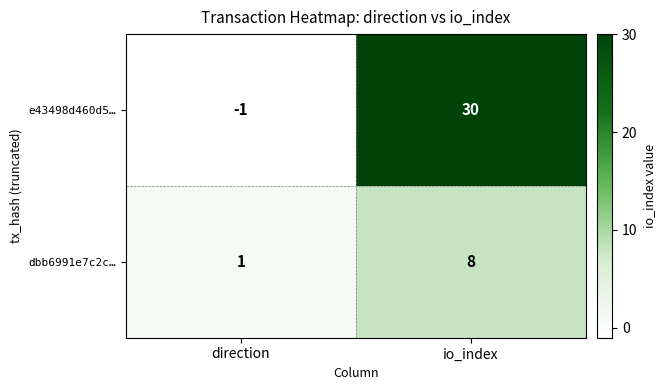

Which category has the highest value in the dbb6991e7c2c… series?

io_index